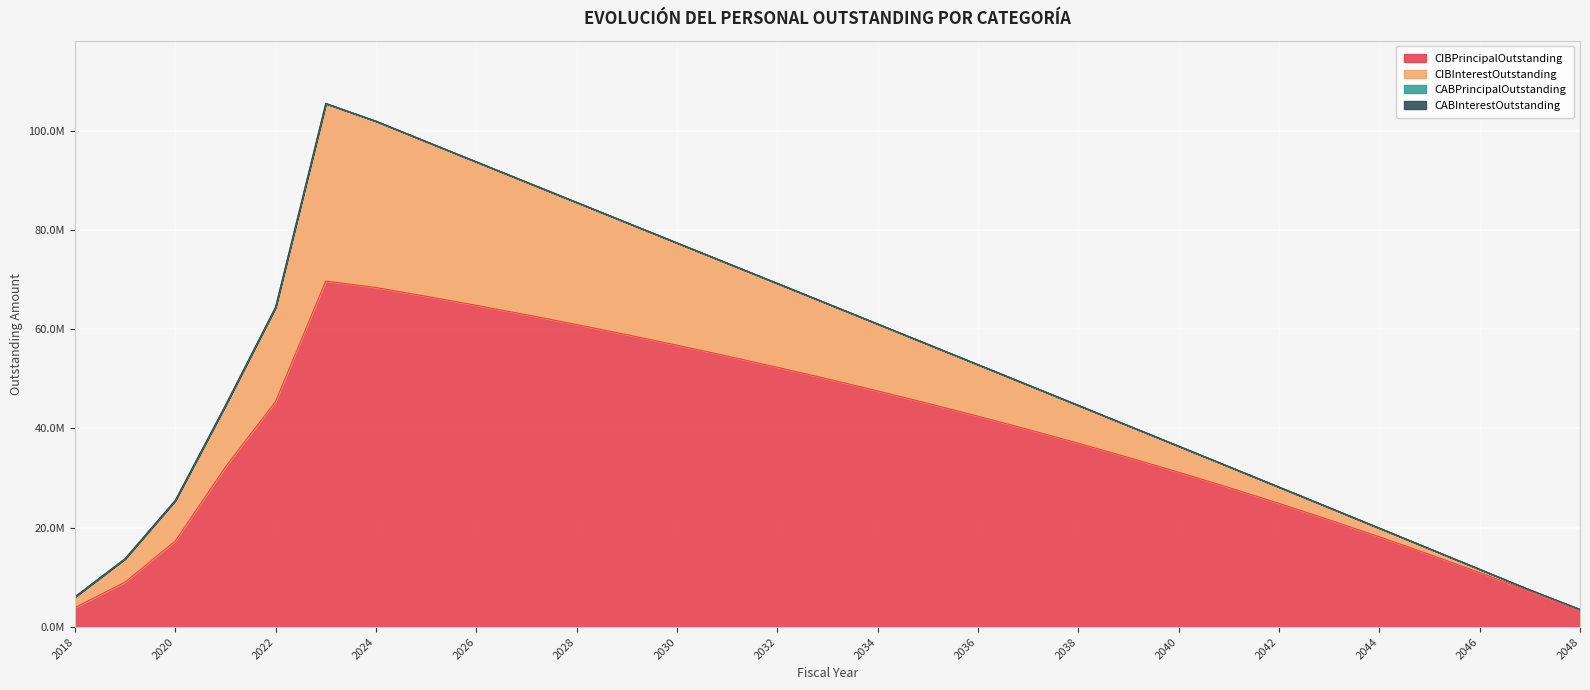

True or false: CABPrincipalOutstanding and CABInterestOutstanding intersect in this chart.

False